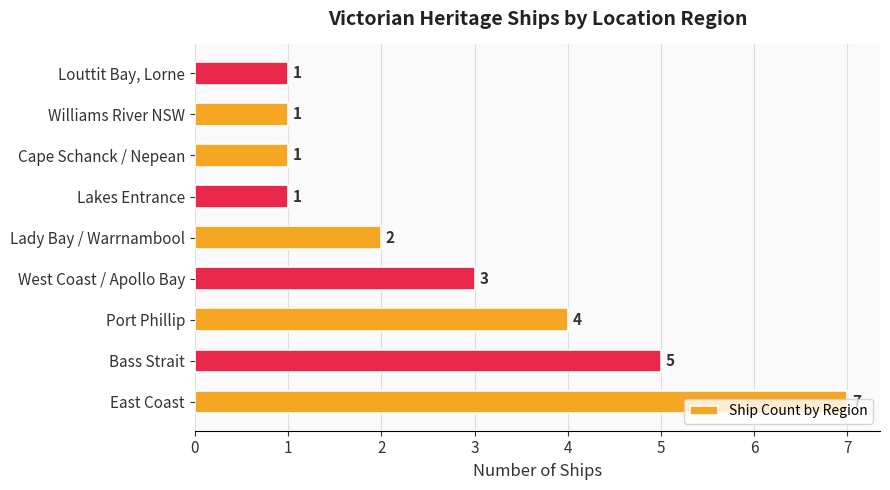

Where is the data nearest to the value 4?

Port Phillip